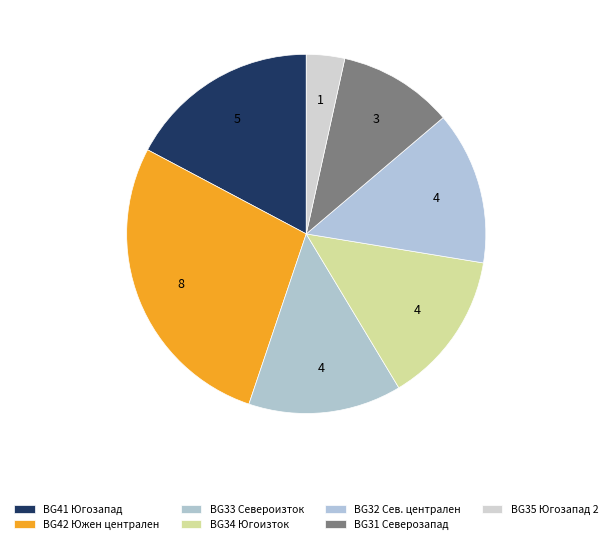

Count the number of slices in the pie.

7